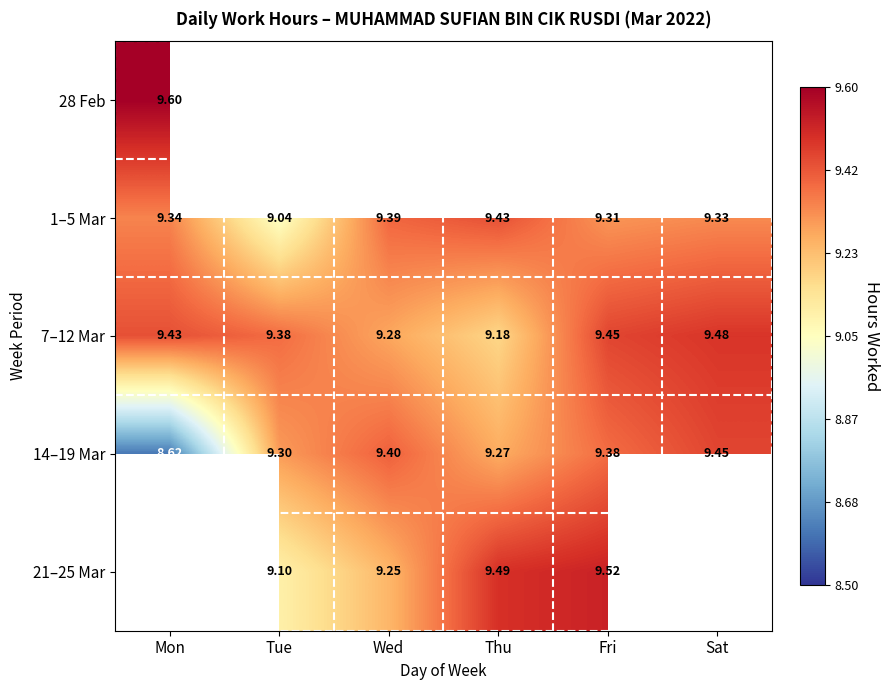

How many categories are shown in the chart?

6